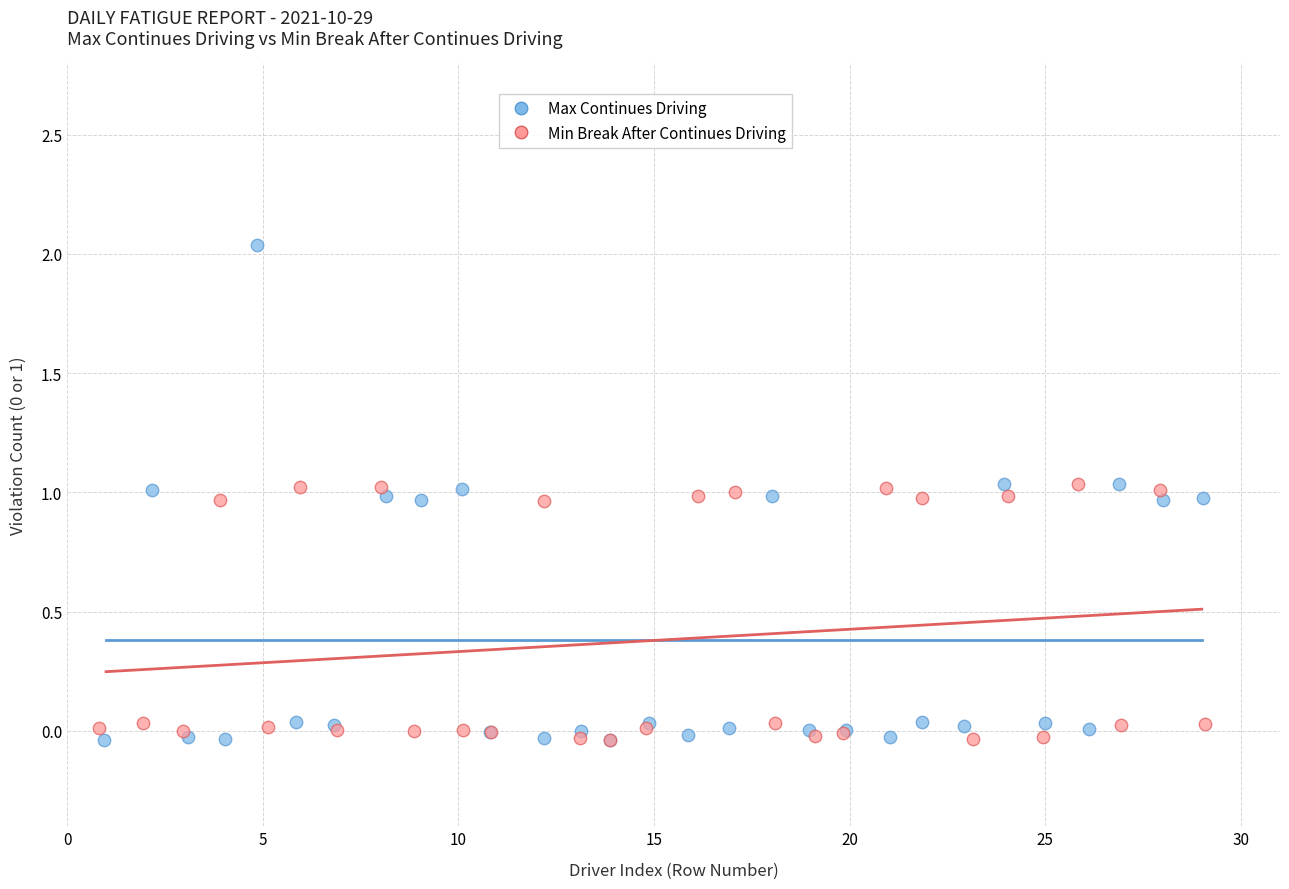

Which series reaches the maximum Y coordinate?

Max Continues Driving